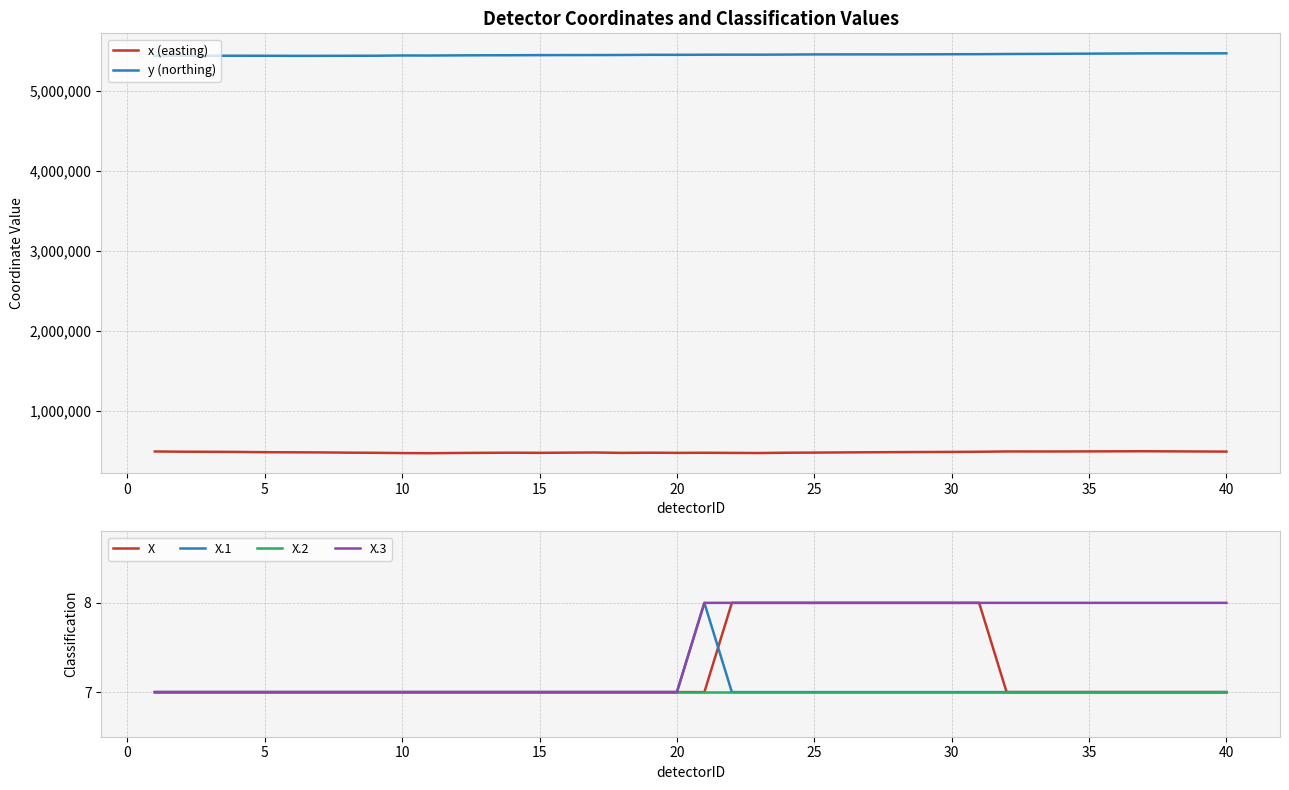

True or false: X.3 has more than 1 points higher than both neighbors.

False